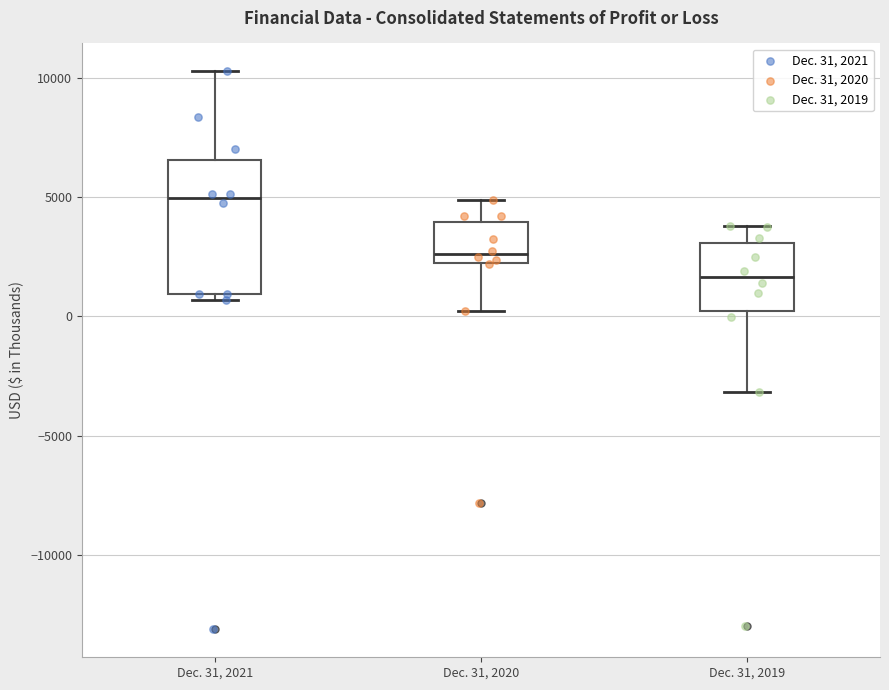

Where does the lower whisker of the box for Dec. 31, 2019 end on the y-axis? The values are not printed on the chart, so give them approximately, as read against the axis.

-3000